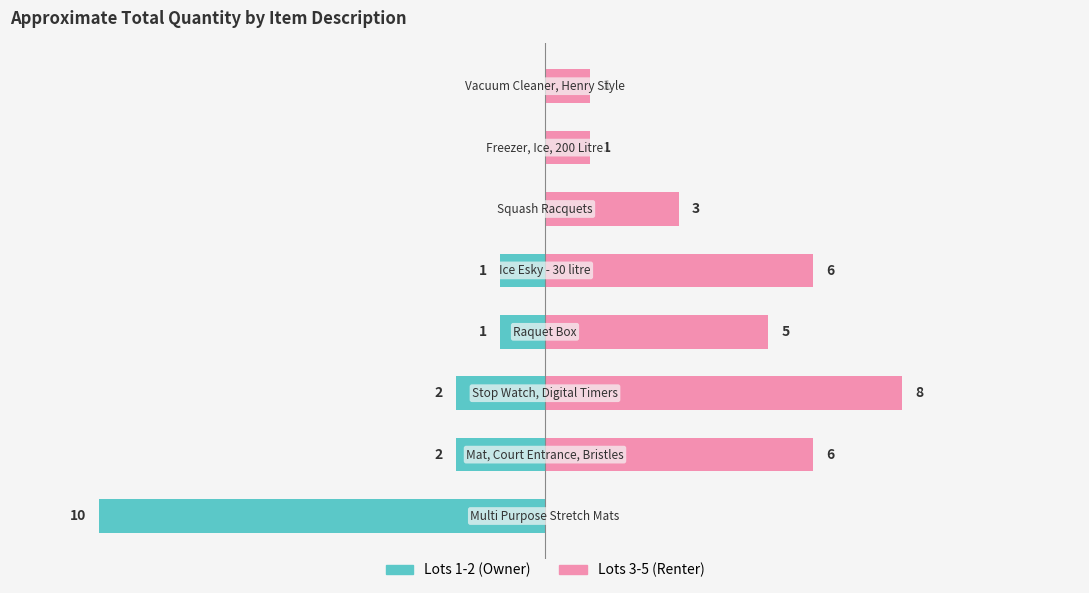

How many values in the Lots 1-2 (Owner) series are below -1?

3